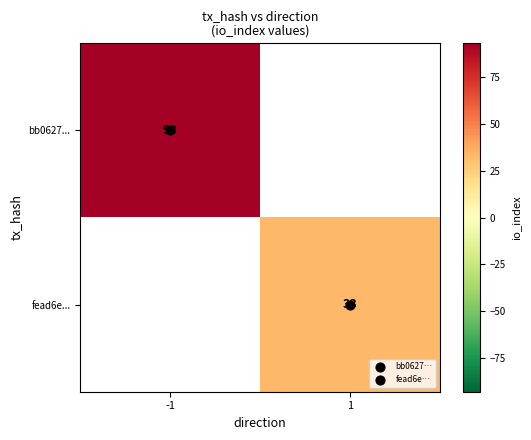

Is the value of fead6e... at 1 greater than the value of bb0627... at 1?

No